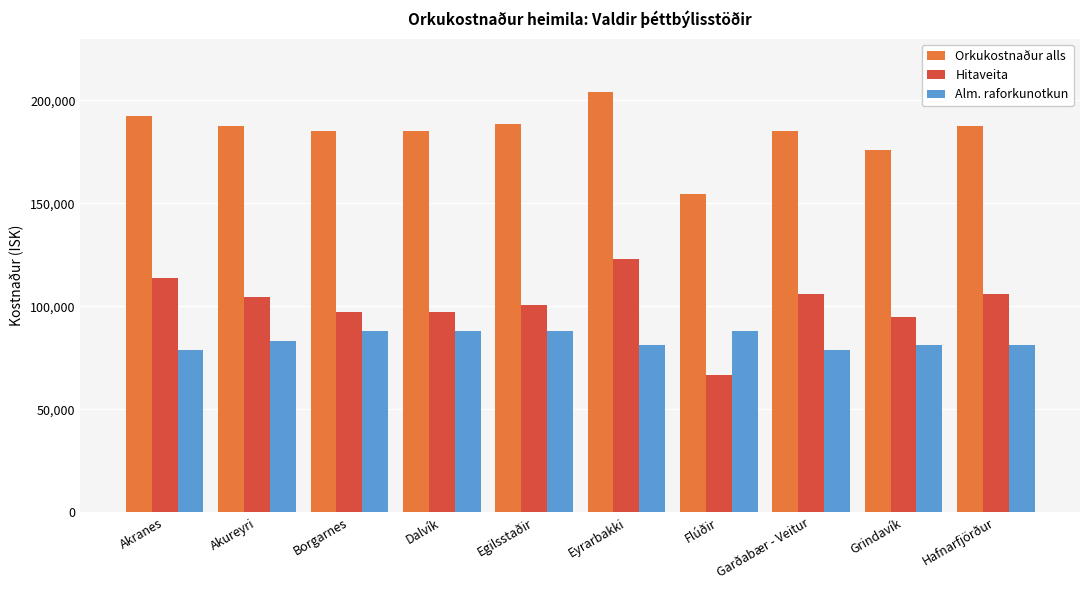

What is the average value of the Alm. raforkunotkun series?

83595